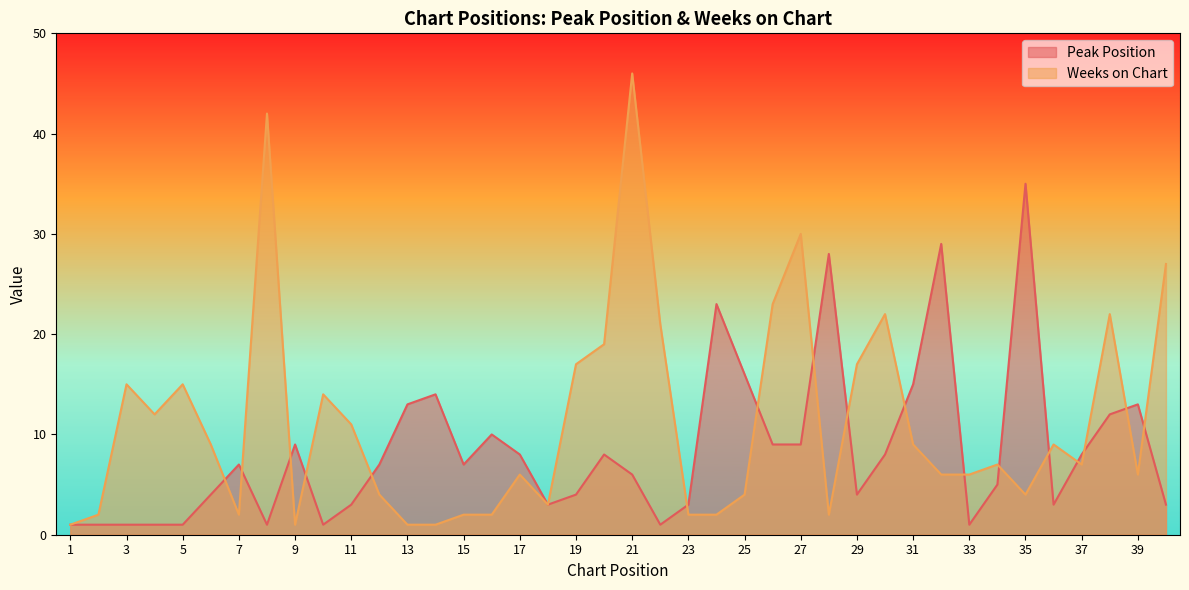

How many data points in Weeks on Chart are above 7?

19